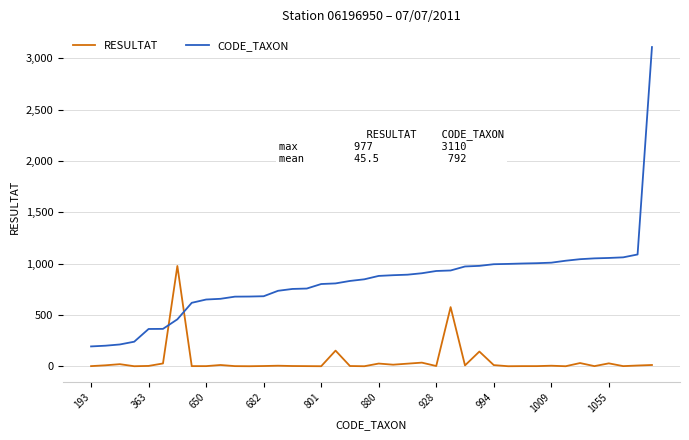

What is the difference between the maximum and minimum values in the RESULTAT series?

977